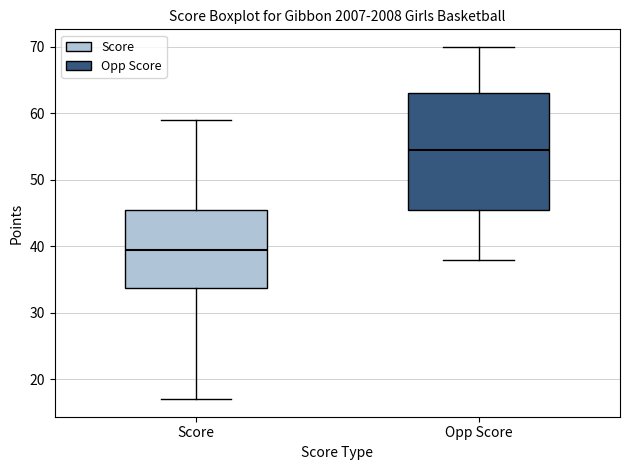

Which box's median line is the highest?

Opp Score